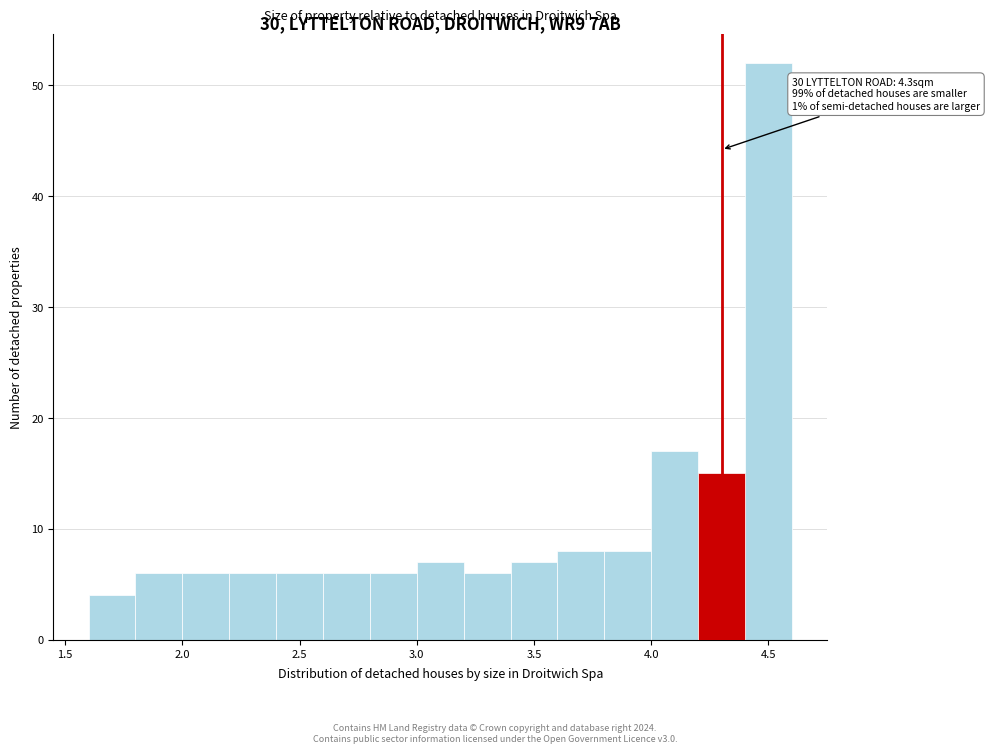

Over which range of the x-axis is the bar tallest?

4.4 to 4.6